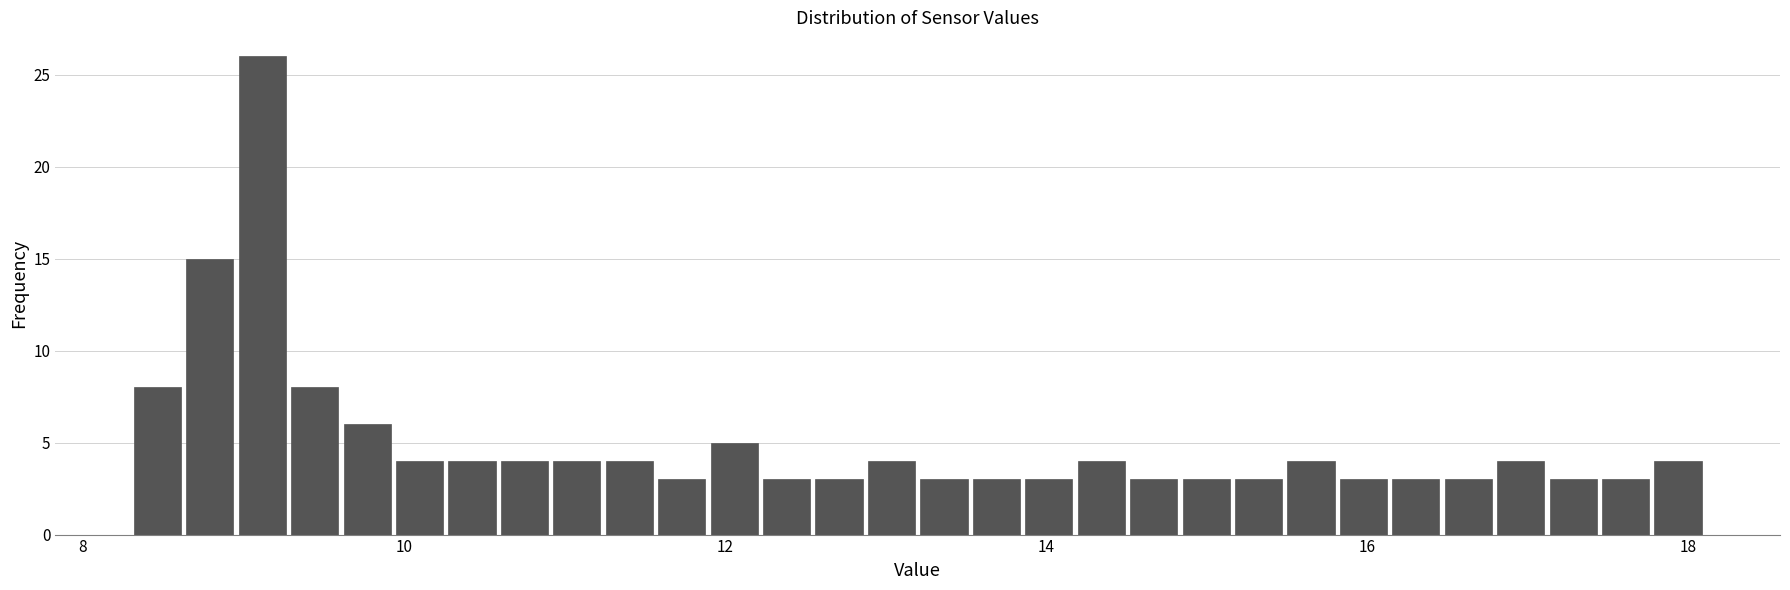

Read against the x-axis, roughly where is the centre of the tallest bar?

9.2